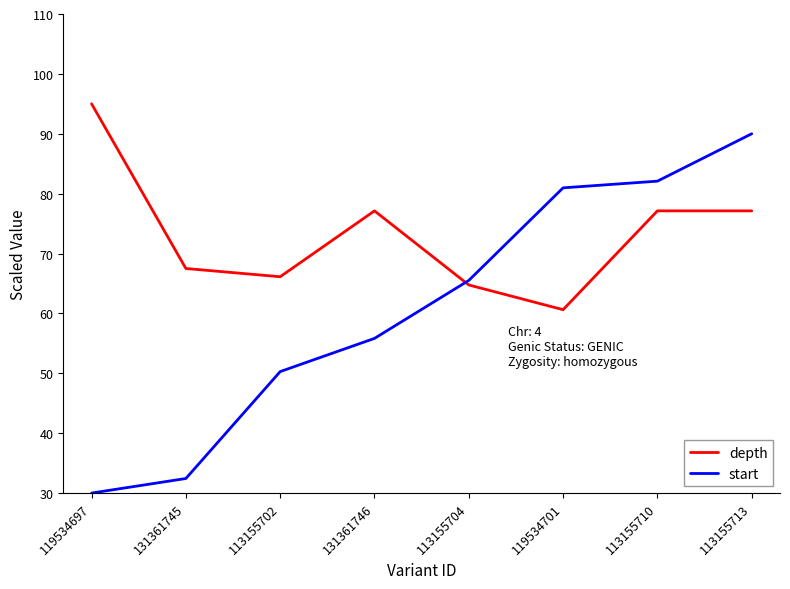

How many values in the start series are below 65?

4